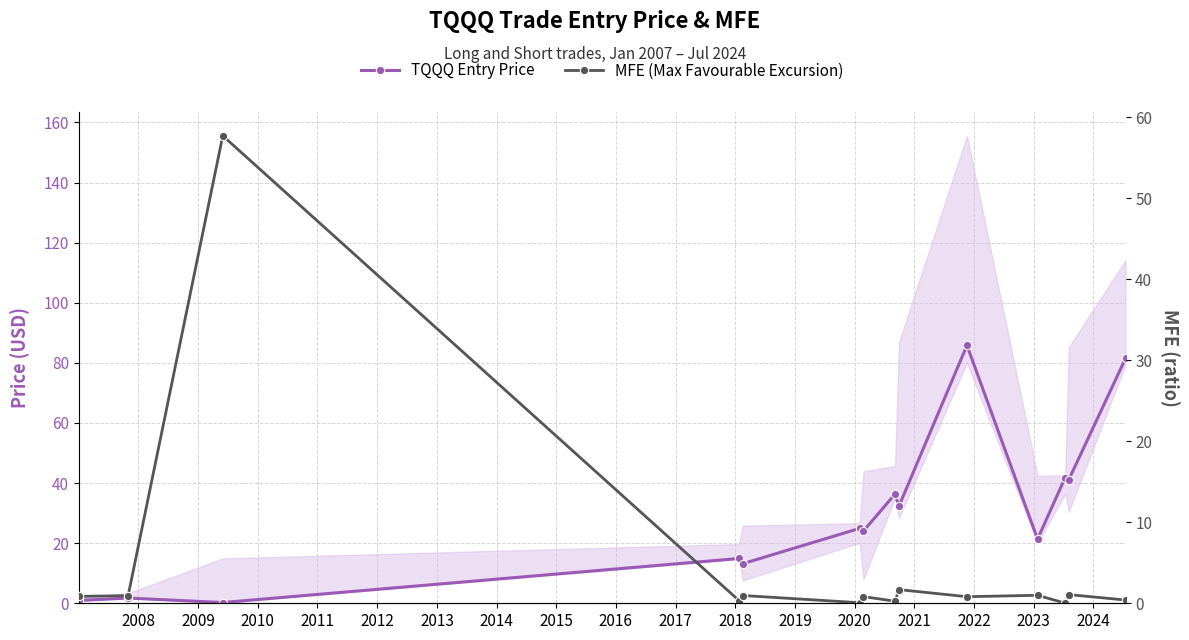

What are all the series names shown in the legend?

TQQQ Entry Price, MFE (Max Favourable Excursion)